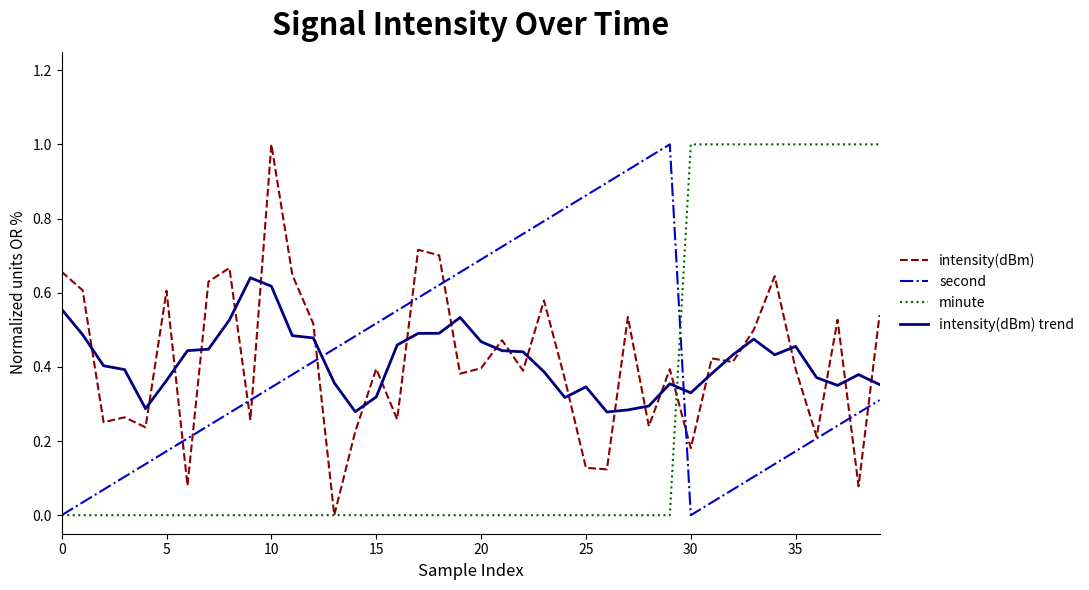

After their last crossing, which series has the higher values: intensity(dBm) trend or intensity(dBm)?

intensity(dBm)